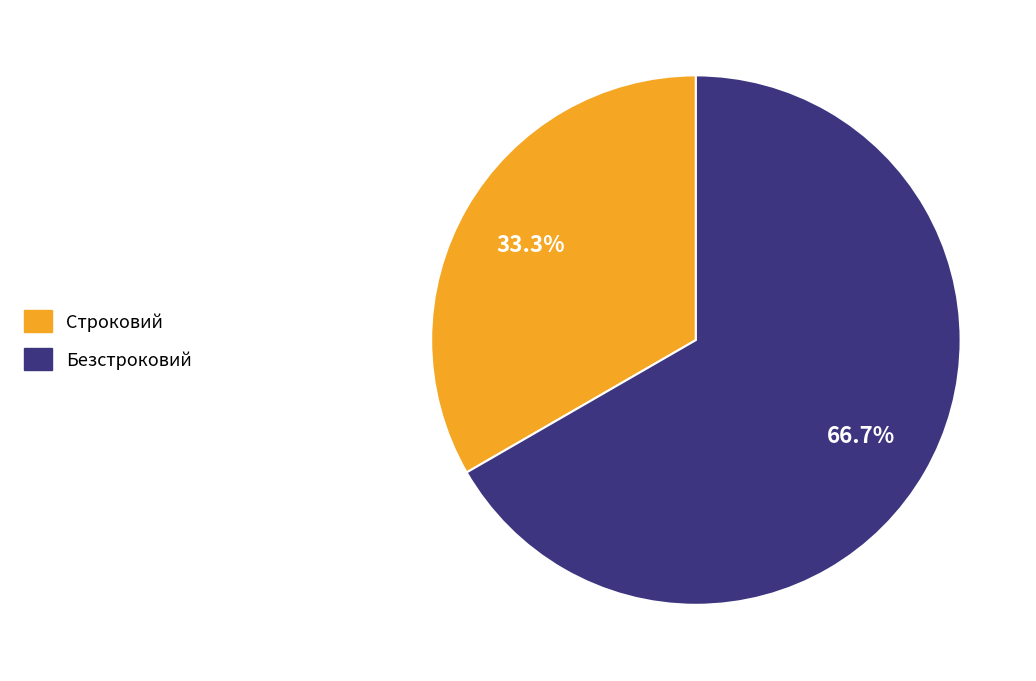

What percentage is the Строковий slice, to the nearest percent?

33%